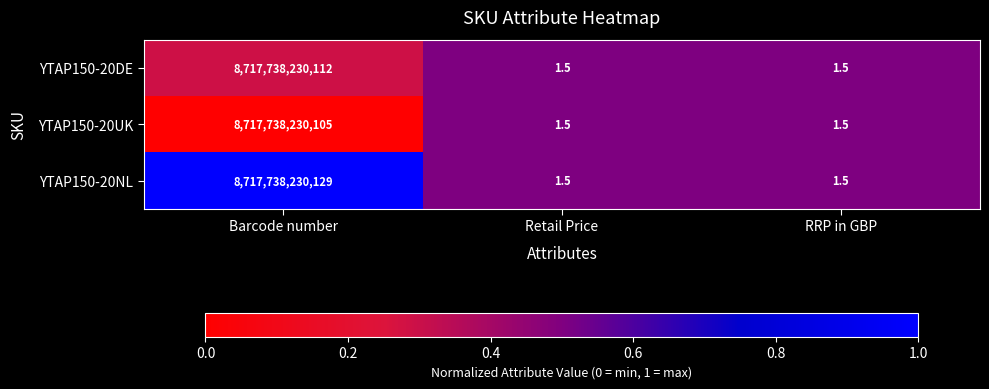

Which label corresponds to the largest value in the chart?

Barcode number